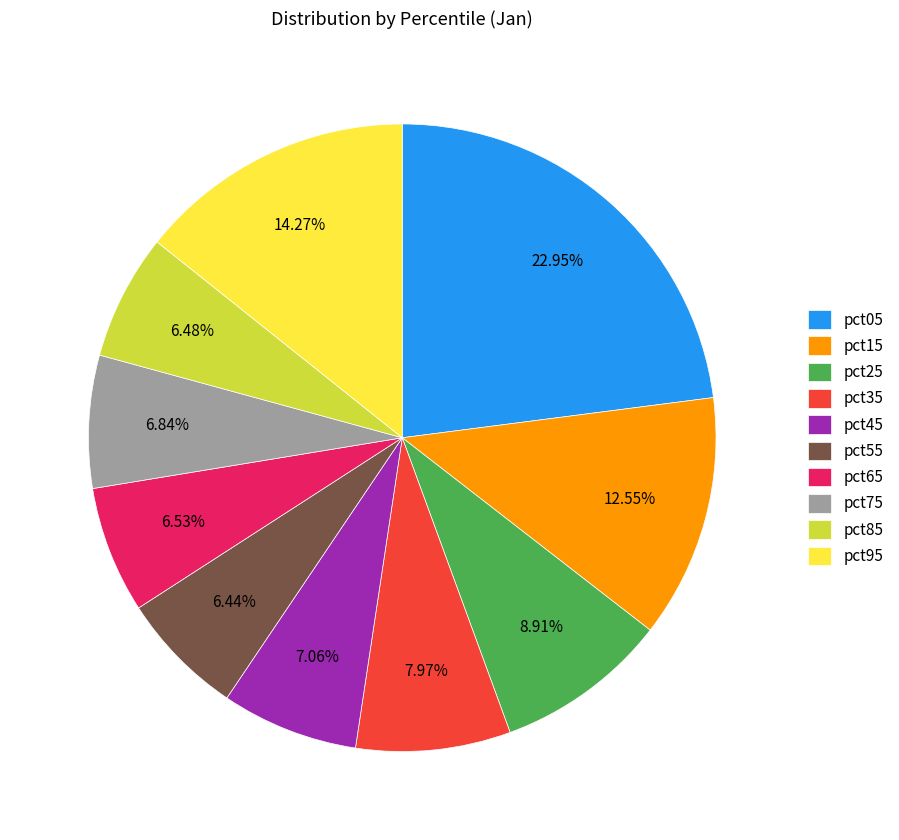

What percentage do pct45 and pct55 together represent?

13.5%